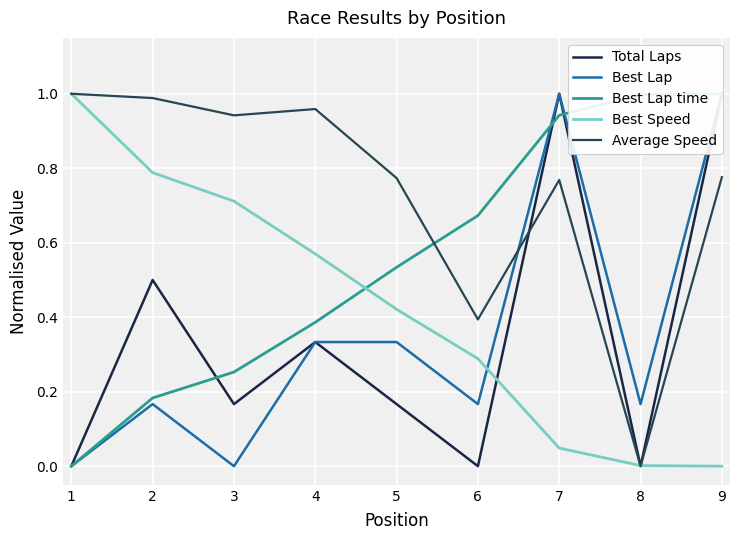

True or false: Average Speed has a value of 1.0 at 1.

True